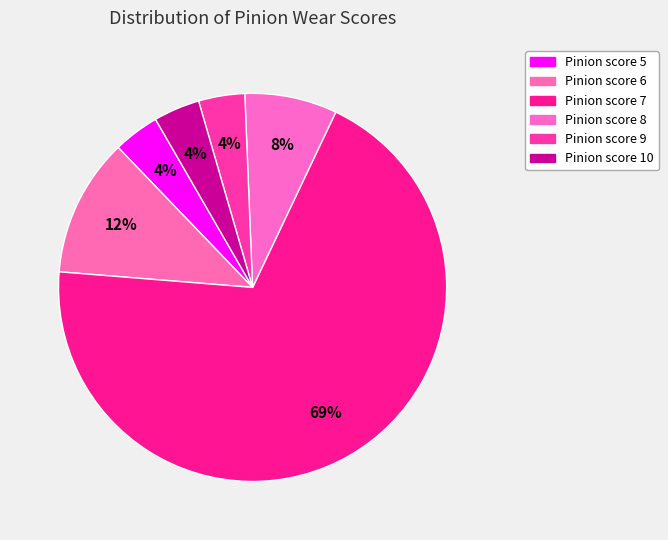

Which category has the smallest portion of the pie?

5